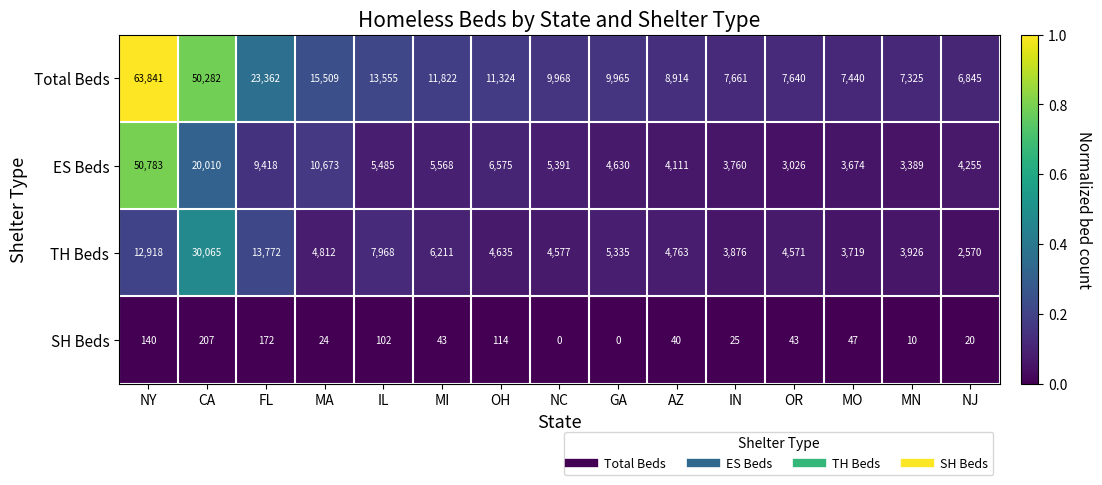

Which series has the largest total across all categories?

Total Beds